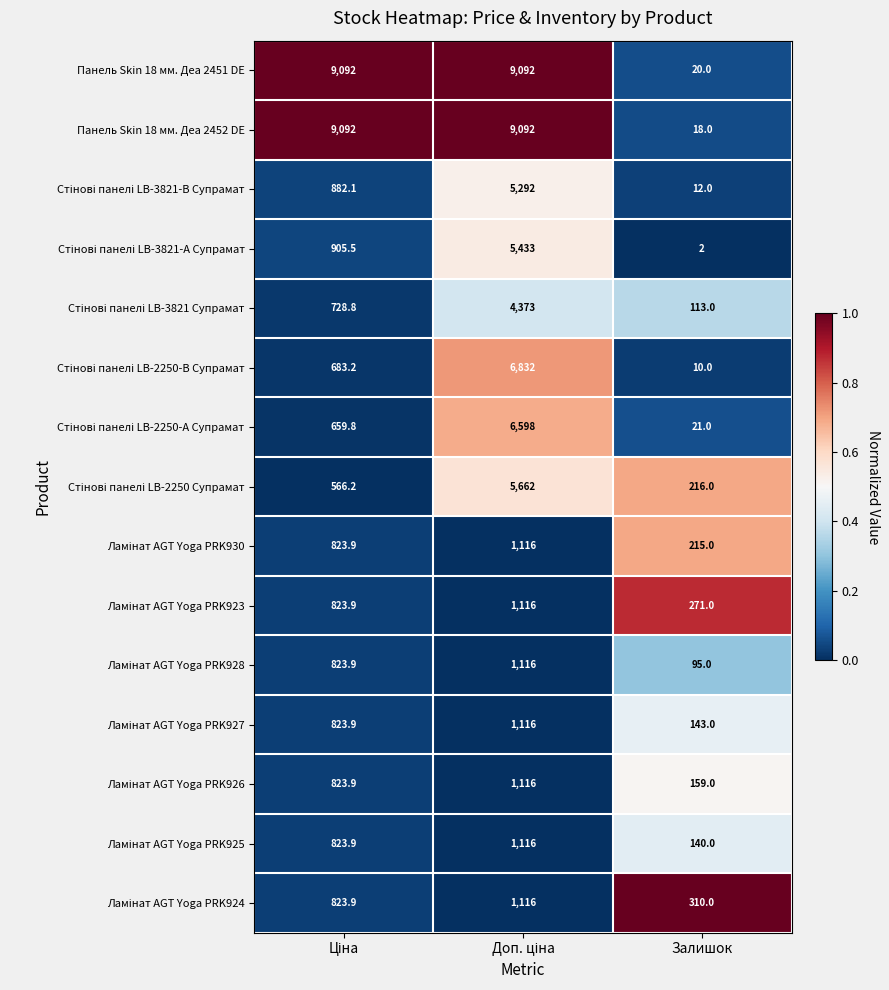

Which series has the largest total across all categories?

Панель Skin 18 мм. Деа 2451 DE